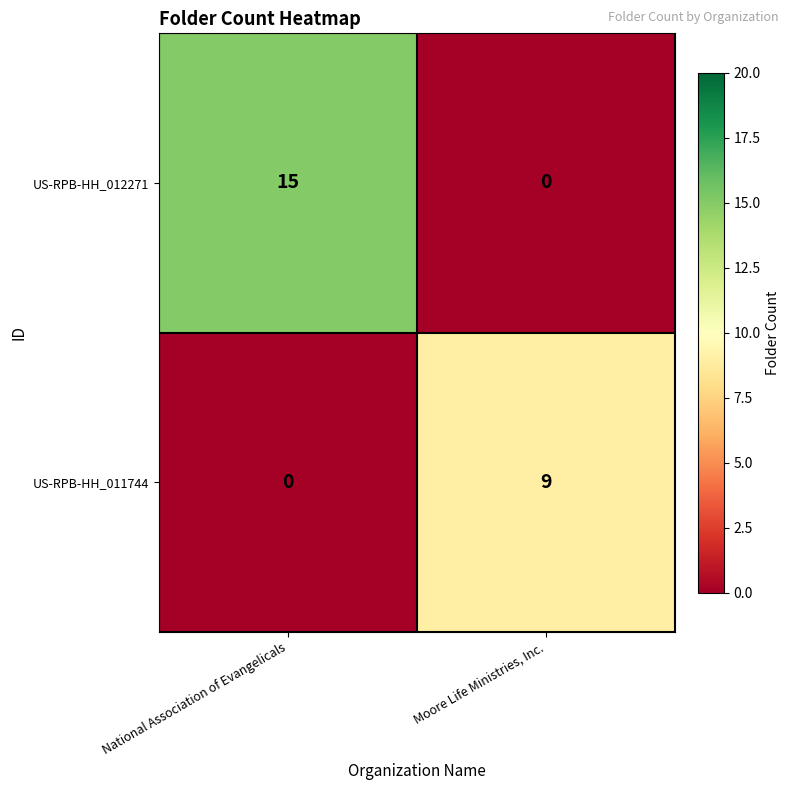

Read the US-RPB-HH_012271 value at National Association of Evangelicals.

15